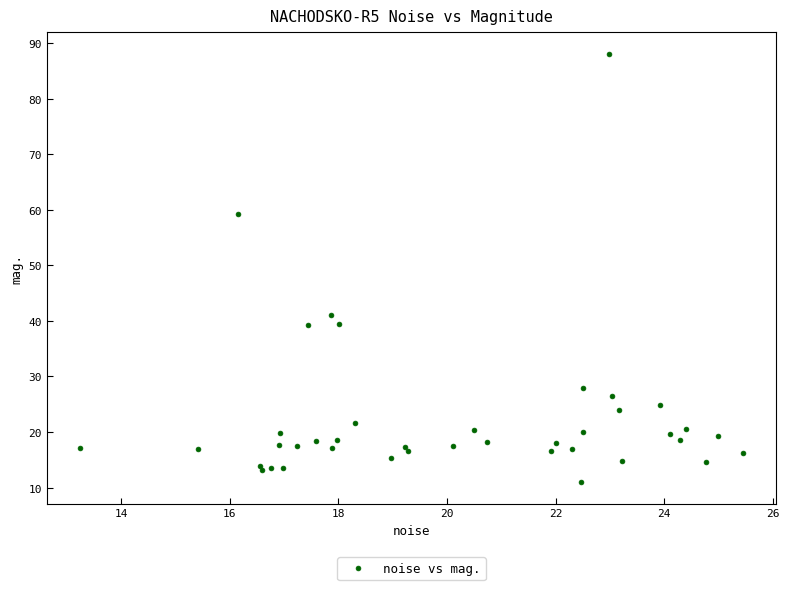

What Y value in the scatter plot is closest to 49?

41.1